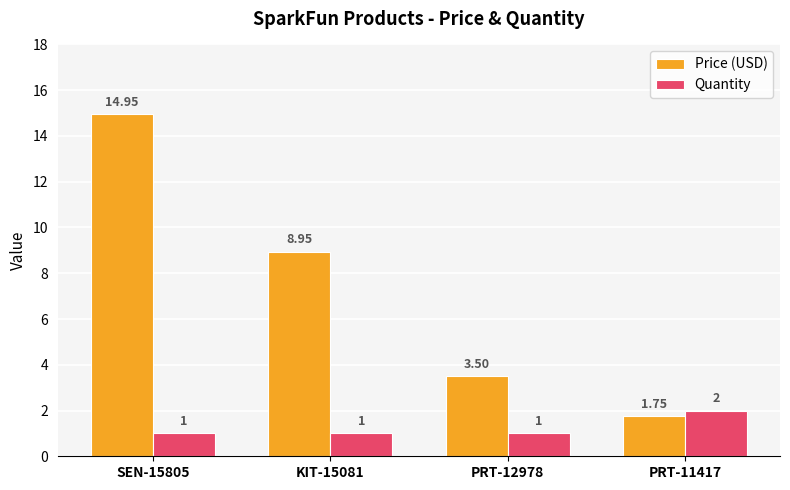

What is the value of the Quantity bar at the 1st from the left?

1.0